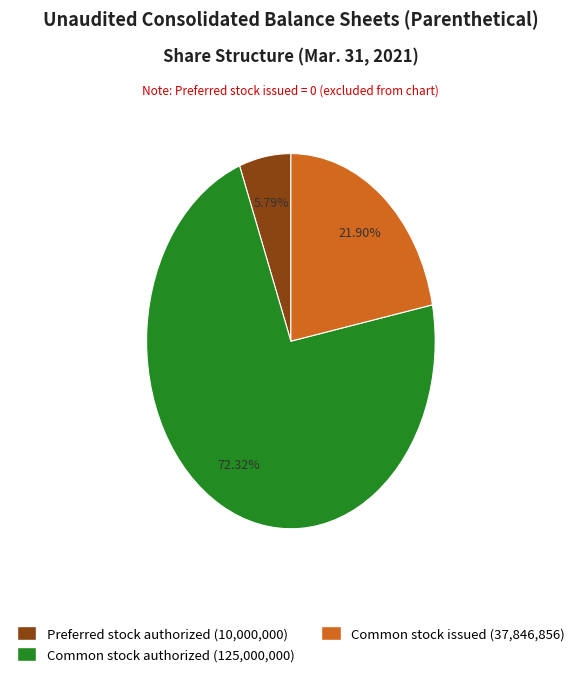

Is there a majority slice in this chart?

Yes